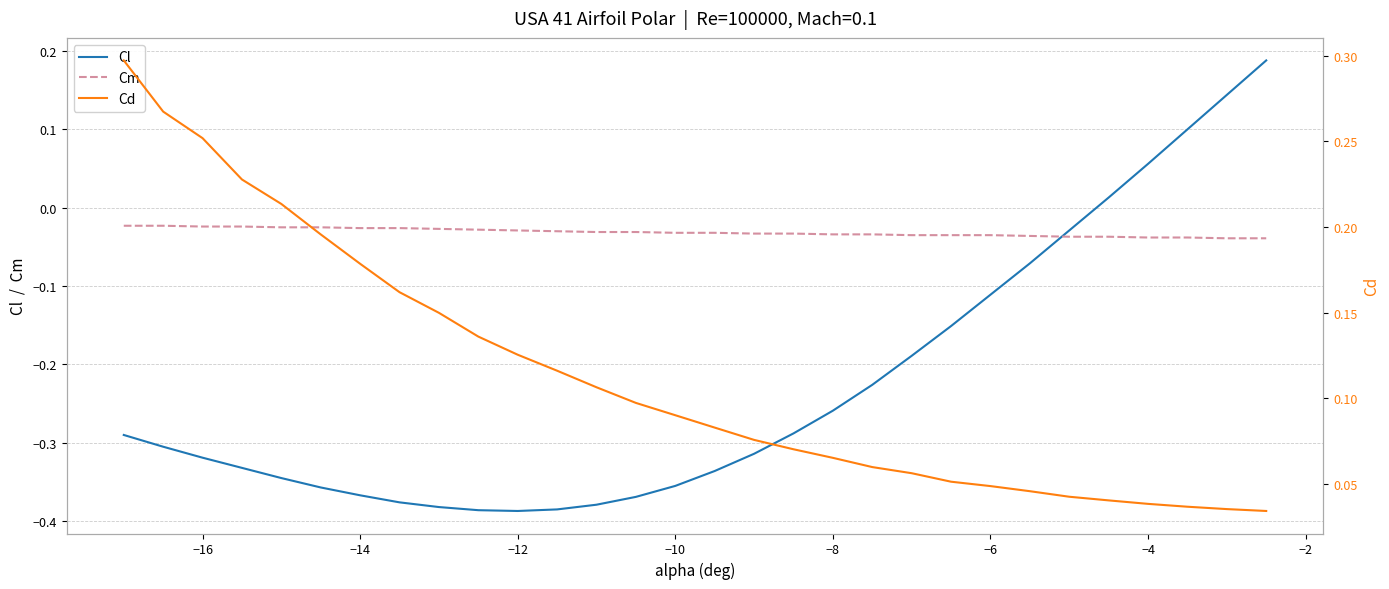

Which series ends up on top after the final intersection of Cm and Cl?

Cl